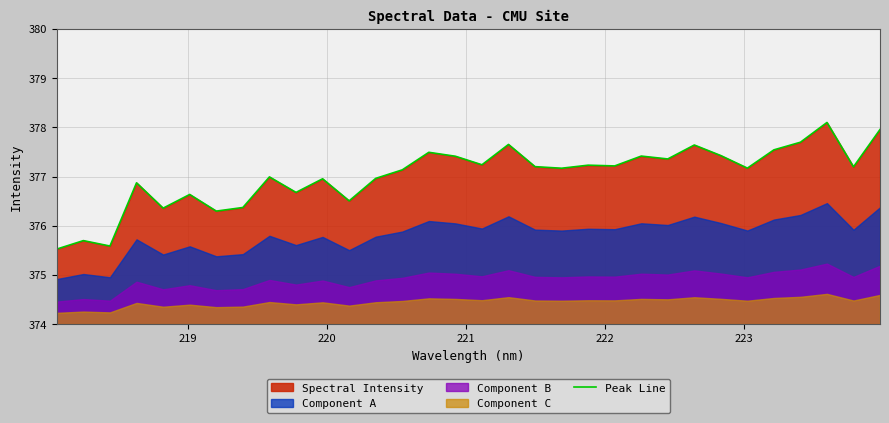

Reading left to right, list all the values displayed in this chart.

375.5	375.7	375.6	376.9	376.4	376.6	376.3	376.4	377.0	376.7	377.0	376.5	377.0	377.1	377.5	377.4	377.2	377.7	377.2	377.2	377.2	377.2	377.4	377.4	377.6	377.4	377.2	377.5	377.7	378.1	377.2	378.0